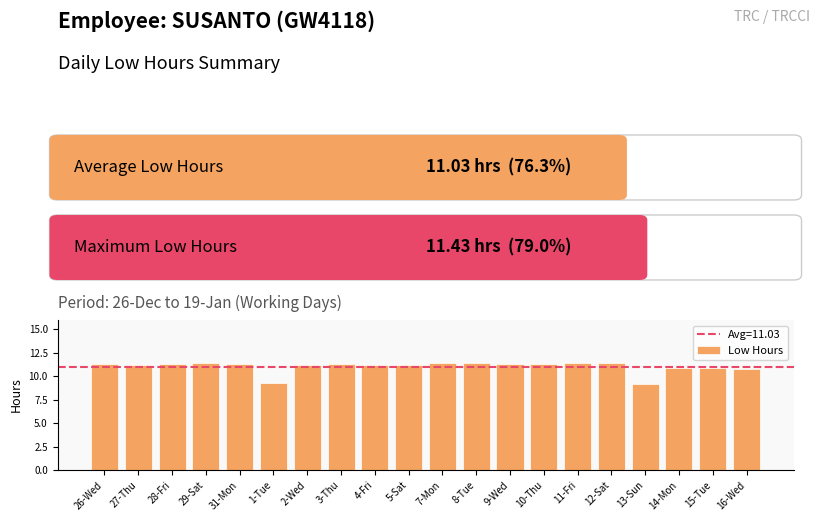

What is the label of the 1st bar from the left?

26-Wed